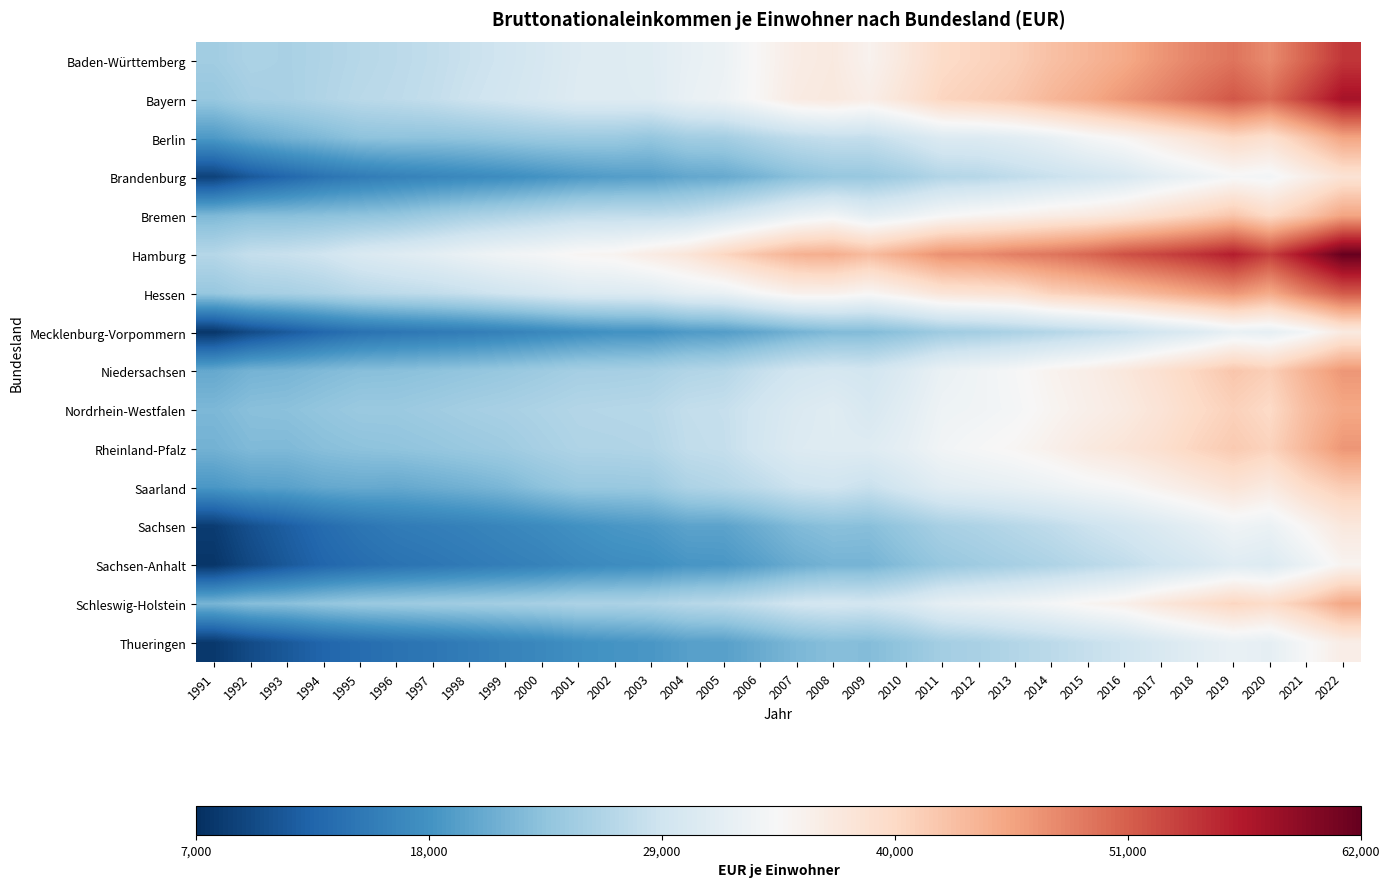

Which series has the largest total across all categories?

Hamburg